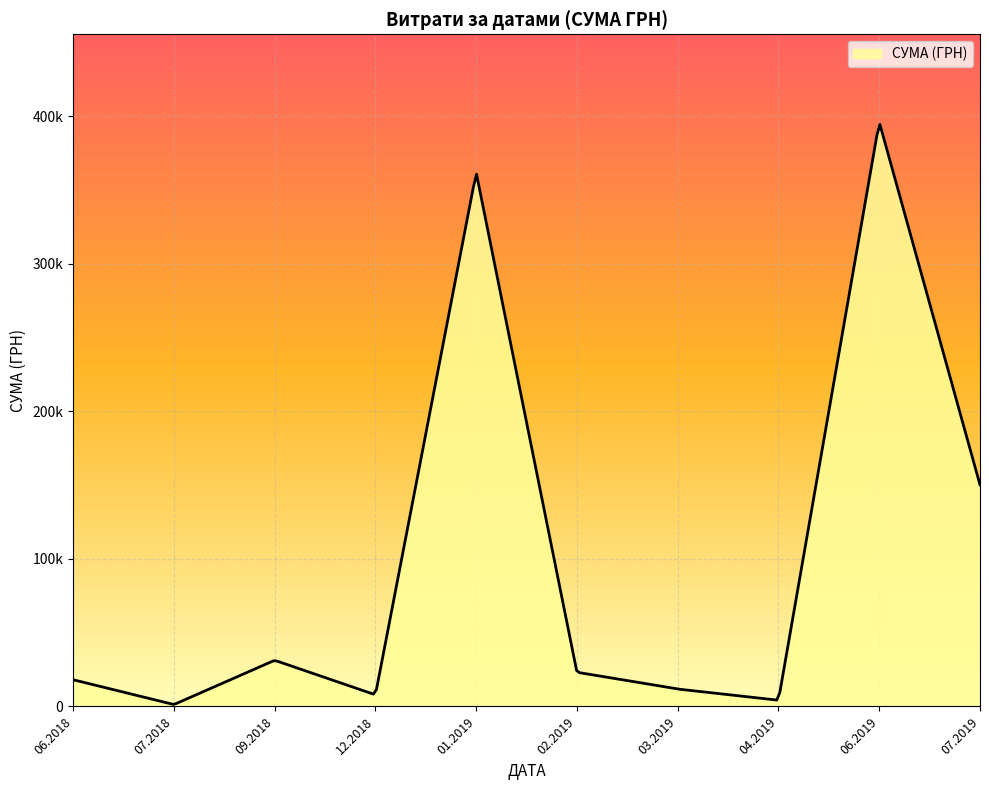

What is the sum of all values?

1005570.2